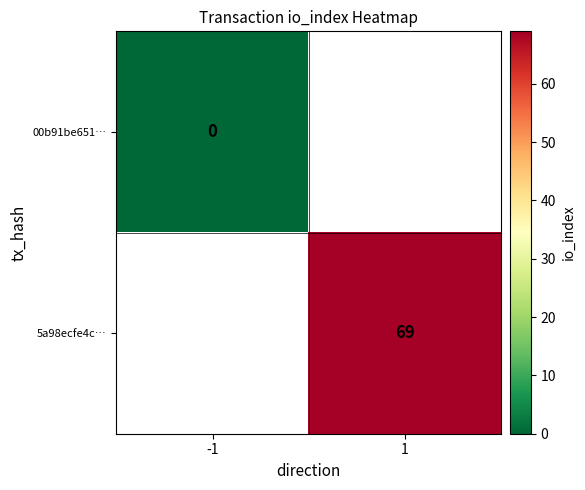

How many distinct data groups are displayed?

2